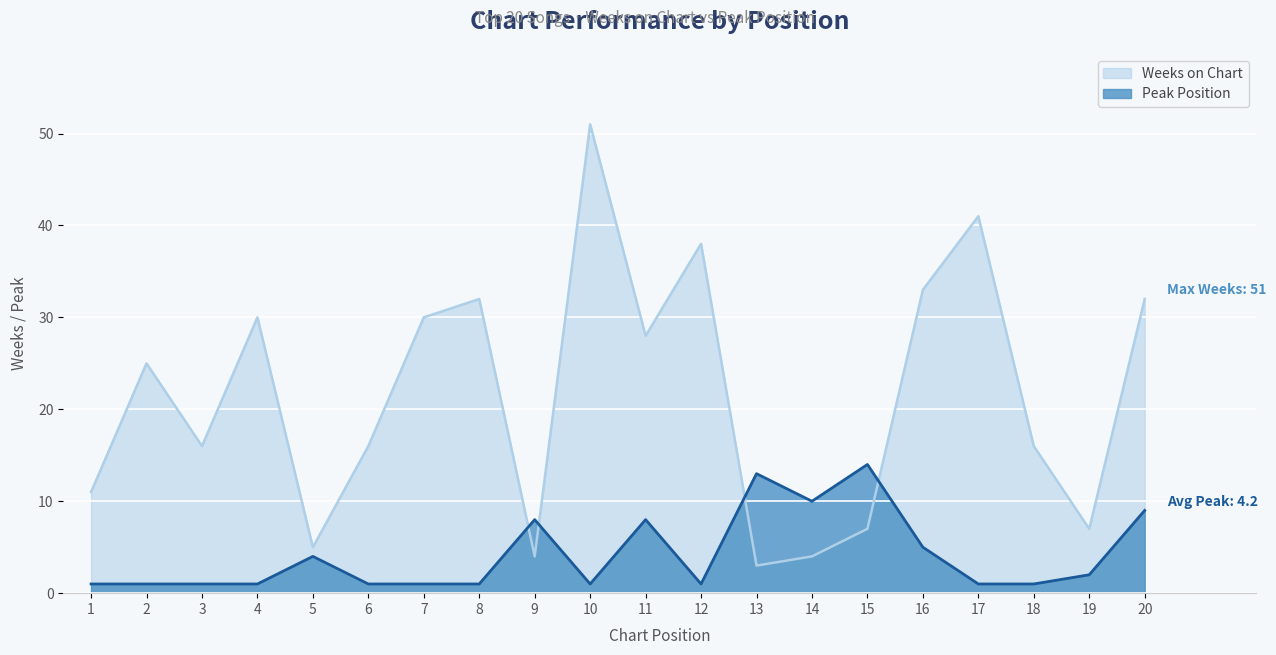

How many lines are shown in the chart?

2